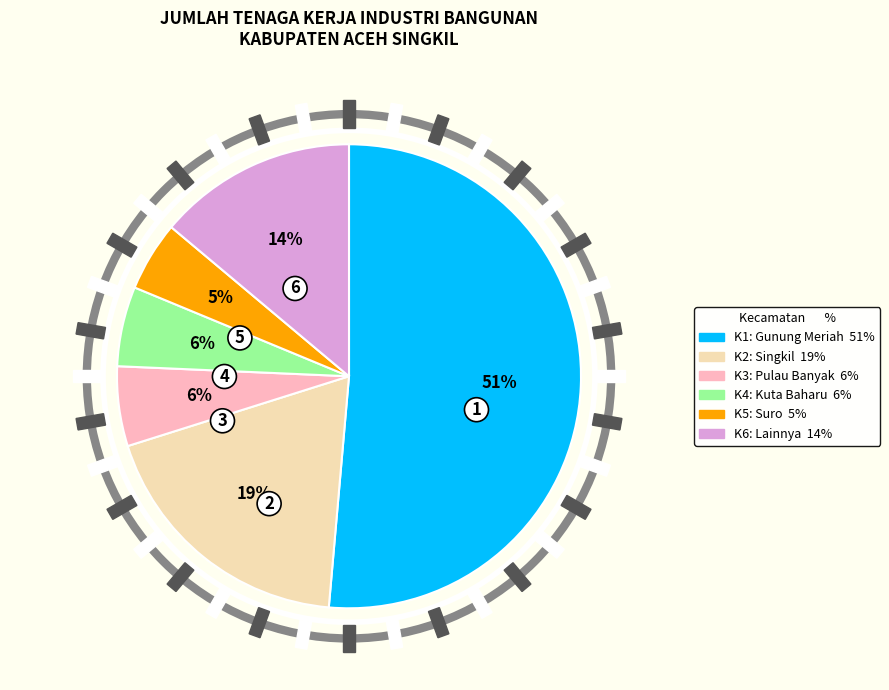

To the nearest percent, what is the average slice percentage?

17%